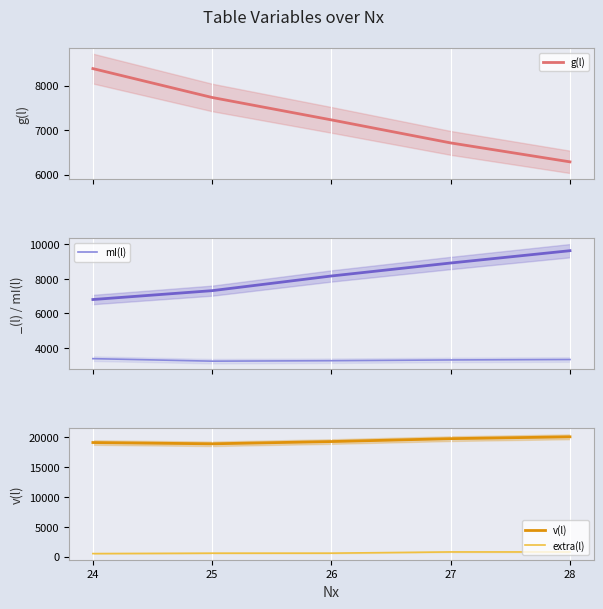

What is the average value of the g(l) series?

7271